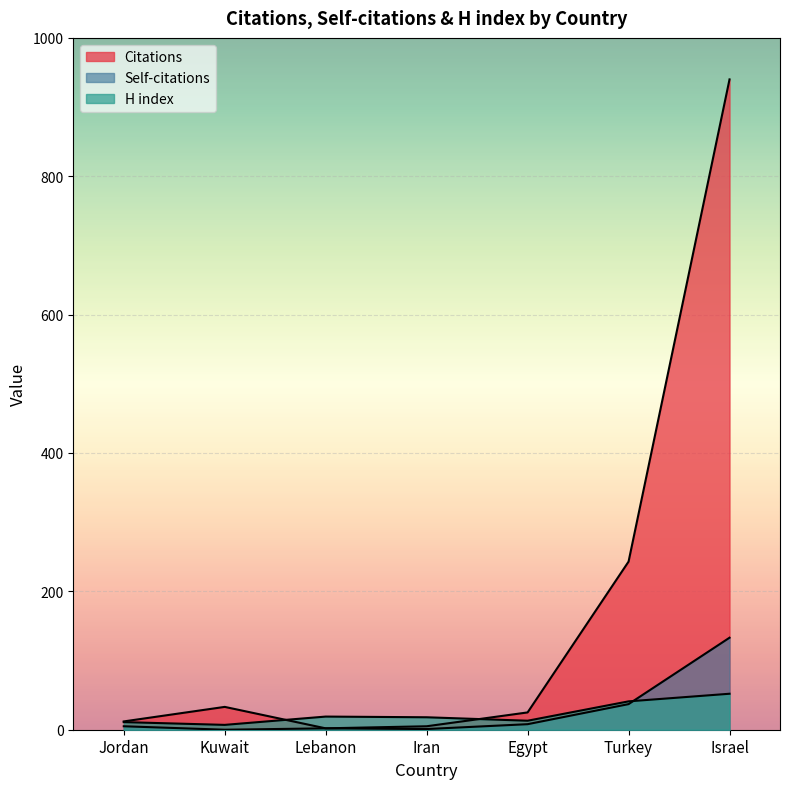

The value of H index at Lebanon is 19. True or false?

True